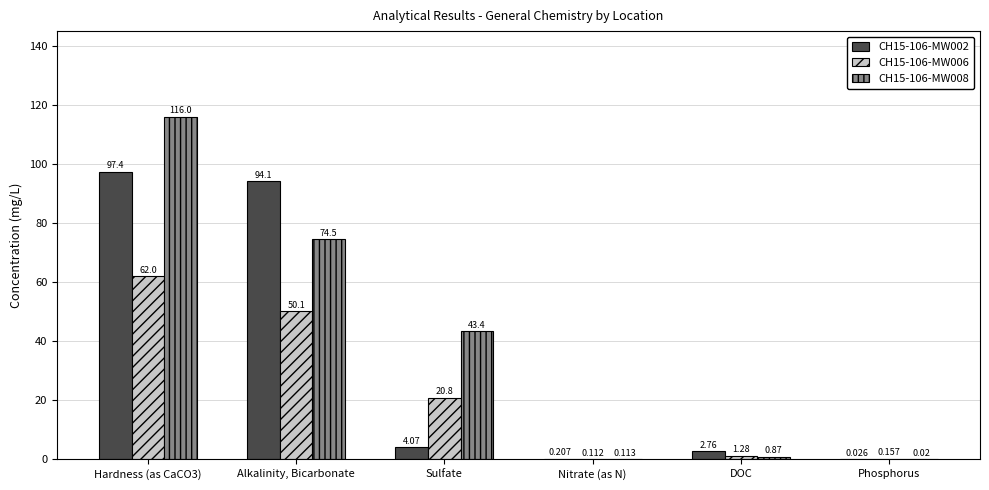

How many series are shown in this chart?

3